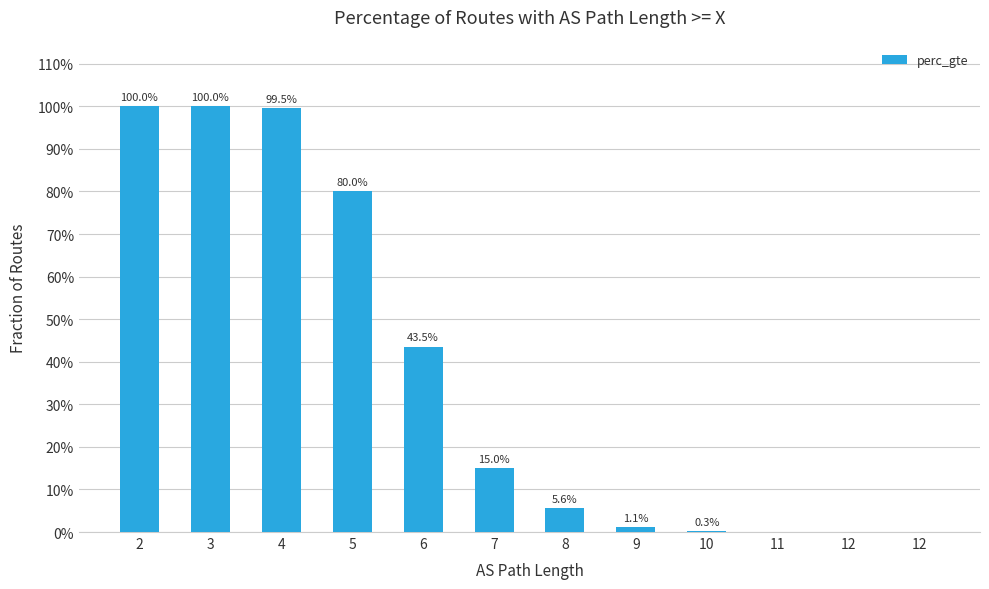

Rank the categories by value from highest to lowest.

2, 3, 4, 5, 6, 7, 8, 9, 10, 11, 12, 12